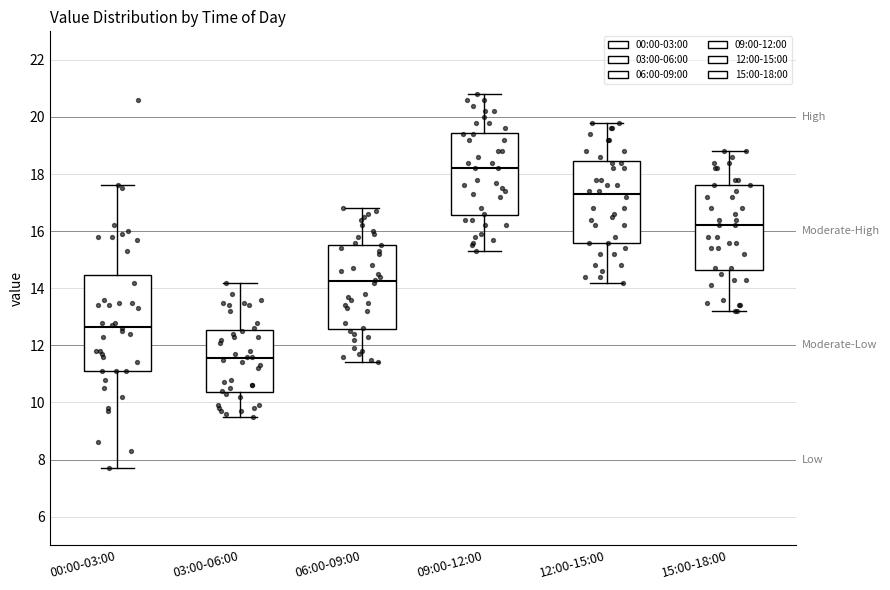

Reading left to right, transcribe this box plot: for each box, give where its median line is, the range the box spans, and where its two whiskers end, as read against the y-axis. The values are not printed on the chart, so give them approximately, as read against the axis.

00:00-03:00: median 12.6, box 11.2 to 14.4, whiskers 7.8 to 17.6
03:00-06:00: median 11.6, box 10.4 to 12.6, whiskers 9.6 to 14.2
06:00-09:00: median 14.2, box 12.6 to 15.6, whiskers 11.4 to 16.8
09:00-12:00: median 18.2, box 16.6 to 19.4, whiskers 15.4 to 20.8
12:00-15:00: median 17.4, box 15.6 to 18.4, whiskers 14.2 to 19.8
15:00-18:00: median 16.2, box 14.6 to 17.6, whiskers 13.2 to 18.8